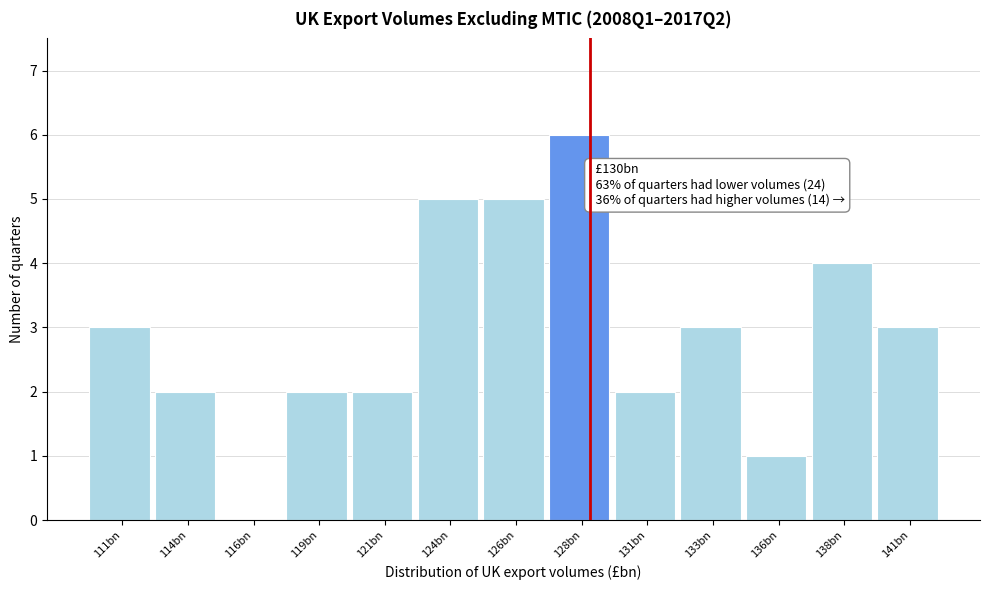

Reading left to right, transcribe all the data shown in this chart.

111bn=3	114bn=2	116bn=0	119bn=2	121bn=2	124bn=5	126bn=5	128bn=6	131bn=2	133bn=3	136bn=1	138bn=4	141bn=3